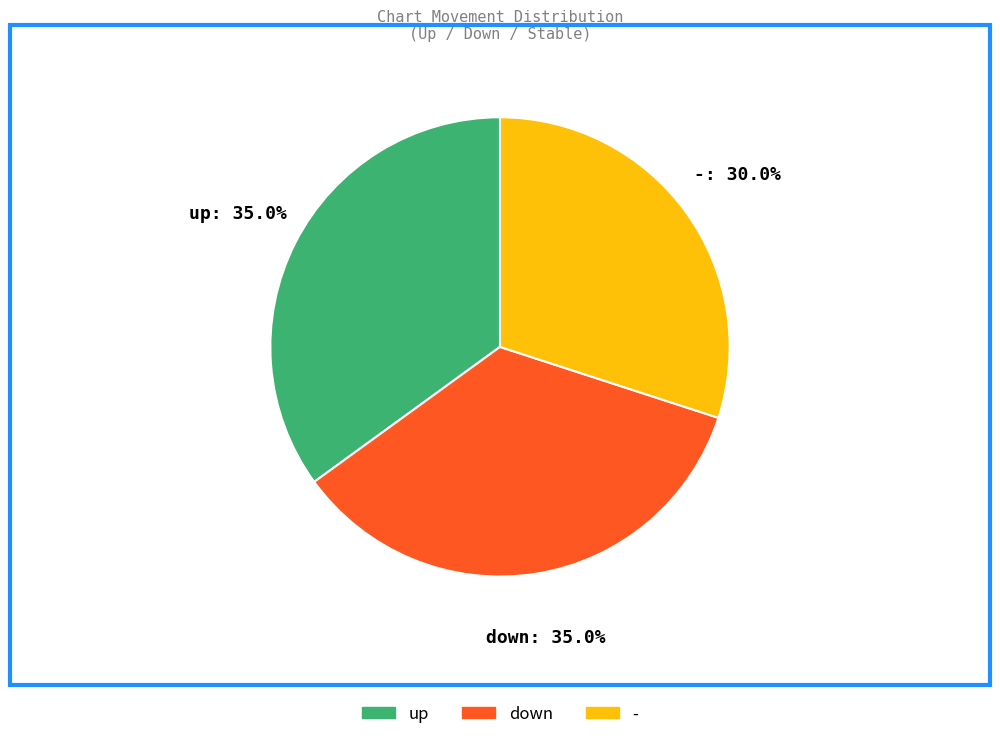

Is there a majority slice in this chart?

No